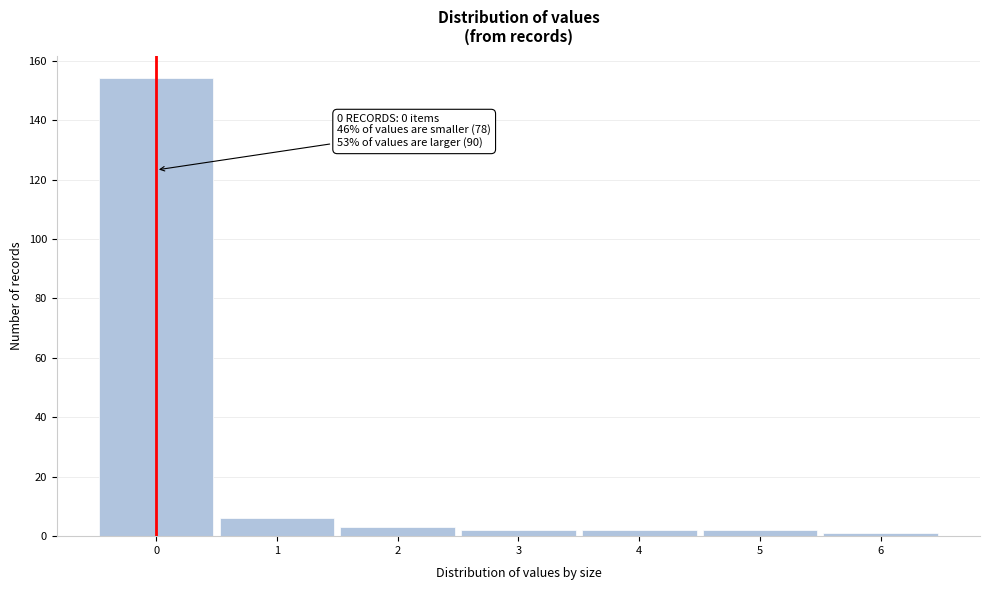

Over which range of the x-axis is the bar tallest?

-0.5 to 0.5